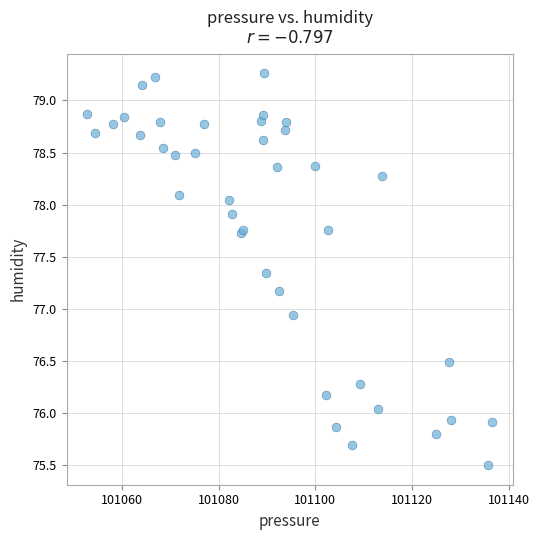

What Y value in the scatter plot is closest to 77?

76.9